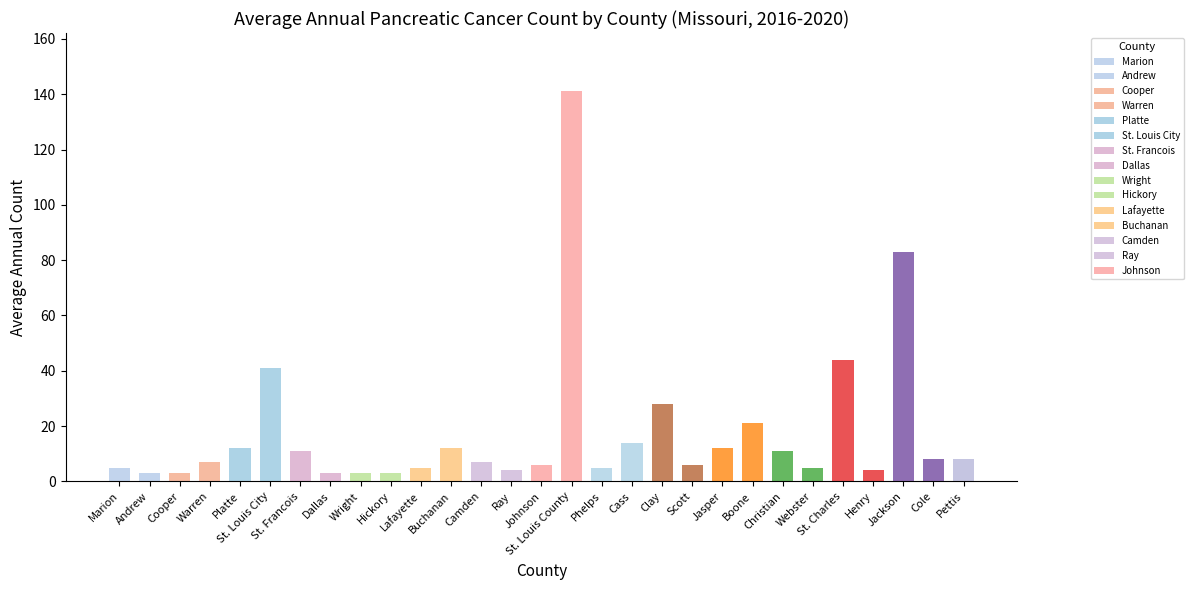

What is the minimum value shown in the chart?

3